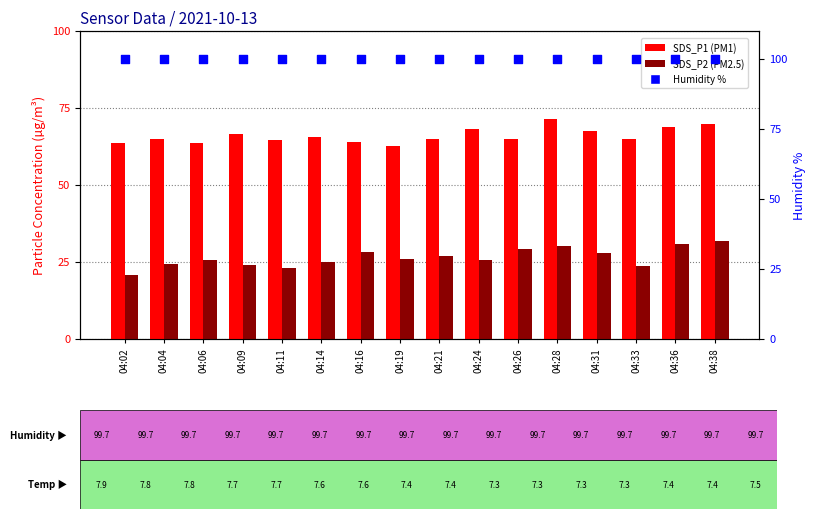

What is the total value across all series at 04:21?

191.2